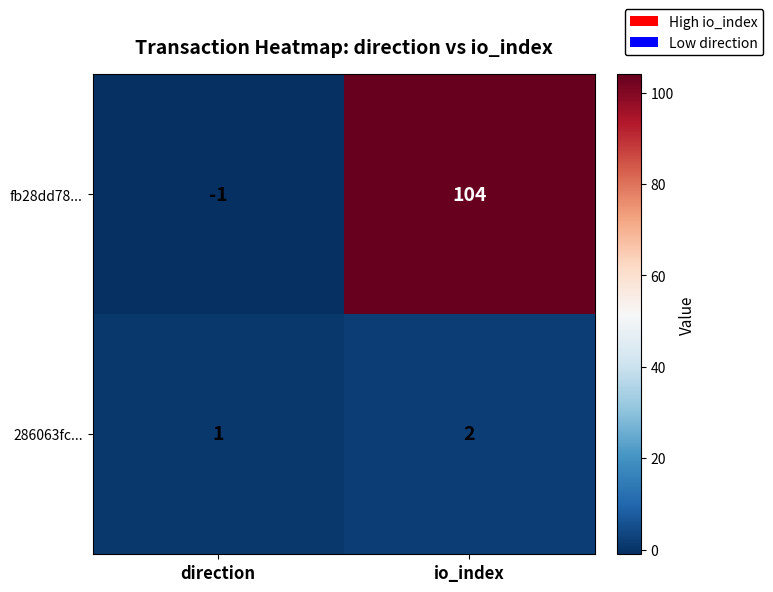

What is the total value across all series at io_index?

106